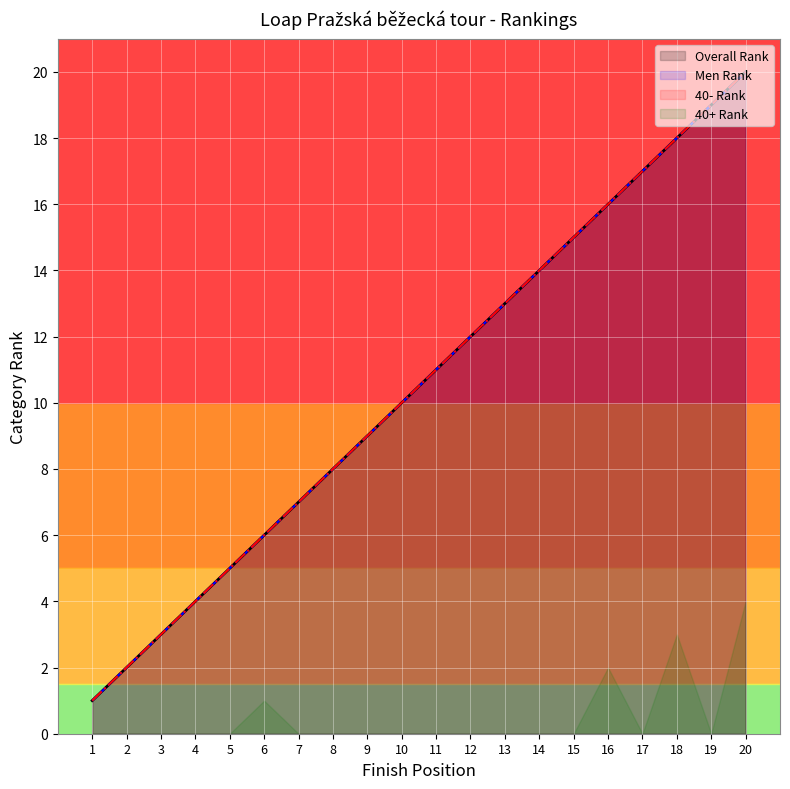

Does the chart display data point markers on the line(s)?

No